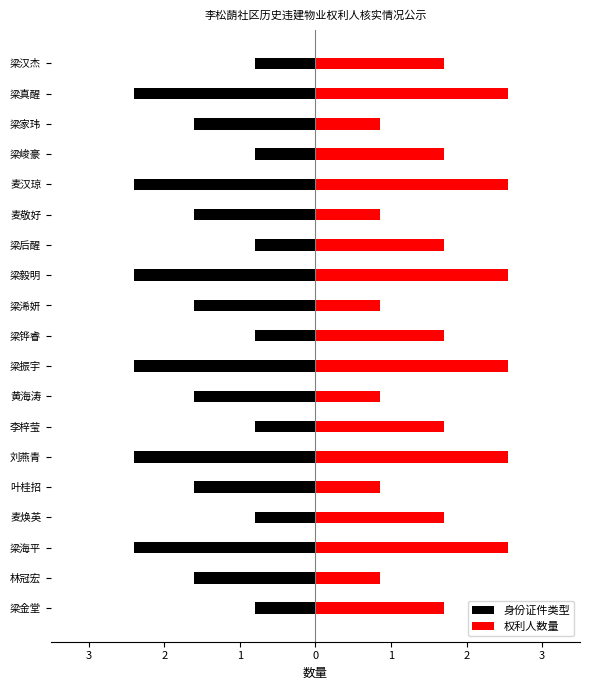

Rank the series by their maximum value, from highest to lowest.

权利人数量, 身份证件类型